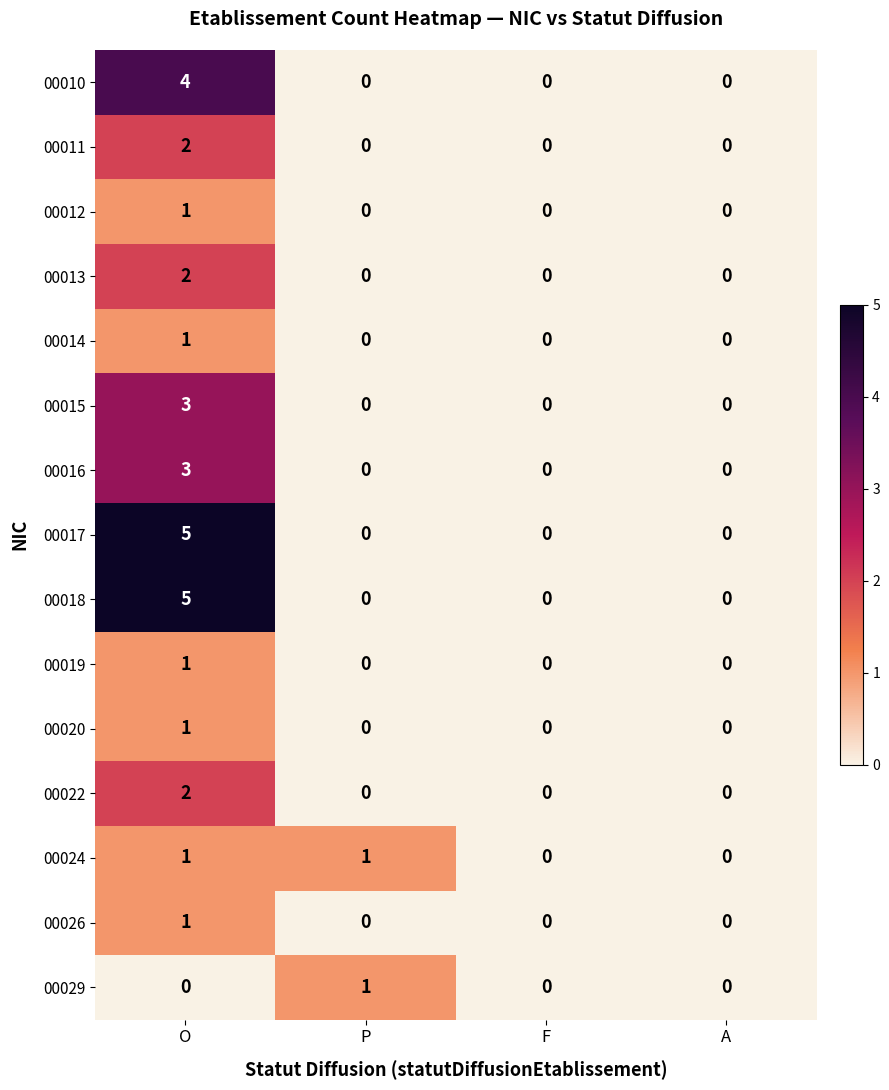

The 00010 series shows -2 at P. True or false?

False